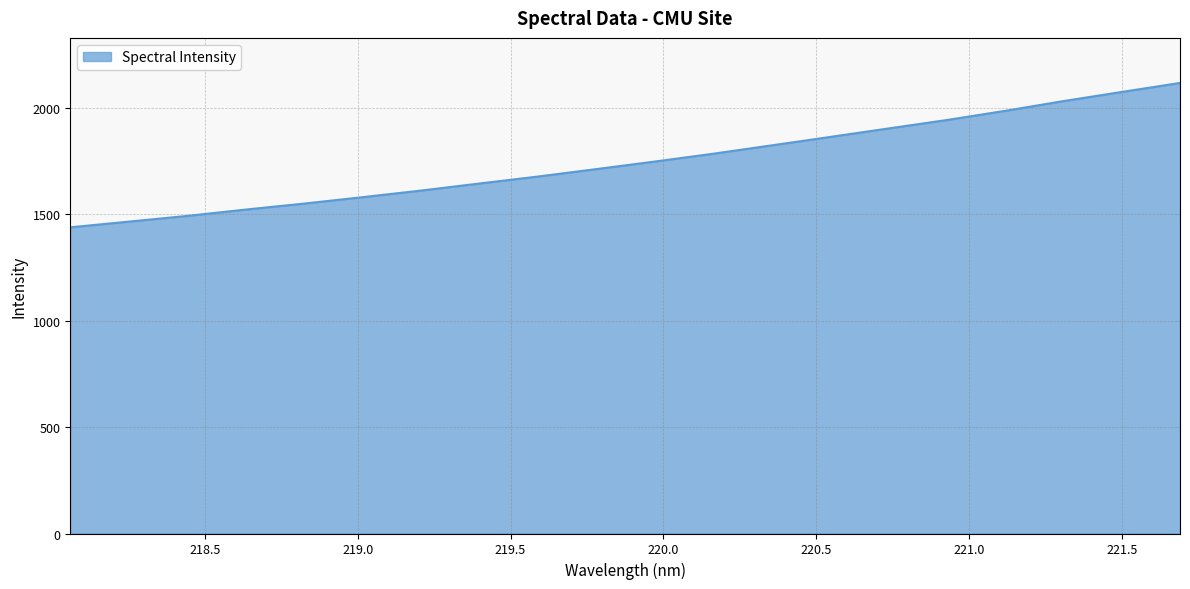

Count the number of categories in the chart.

20